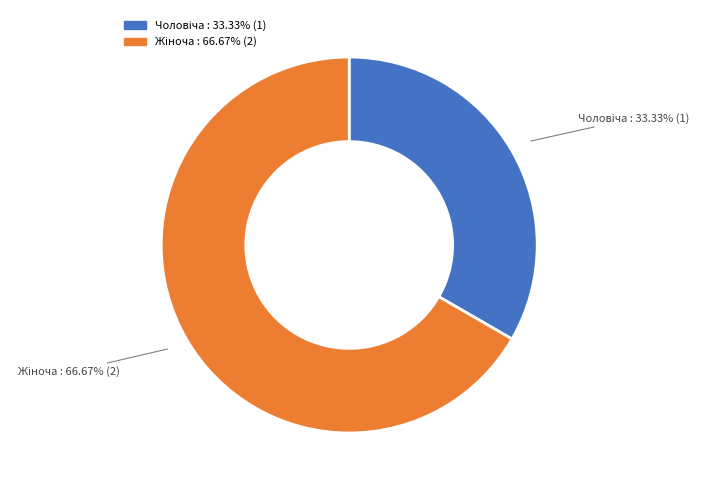

Is there any slice that represents more than half of the pie?

Yes